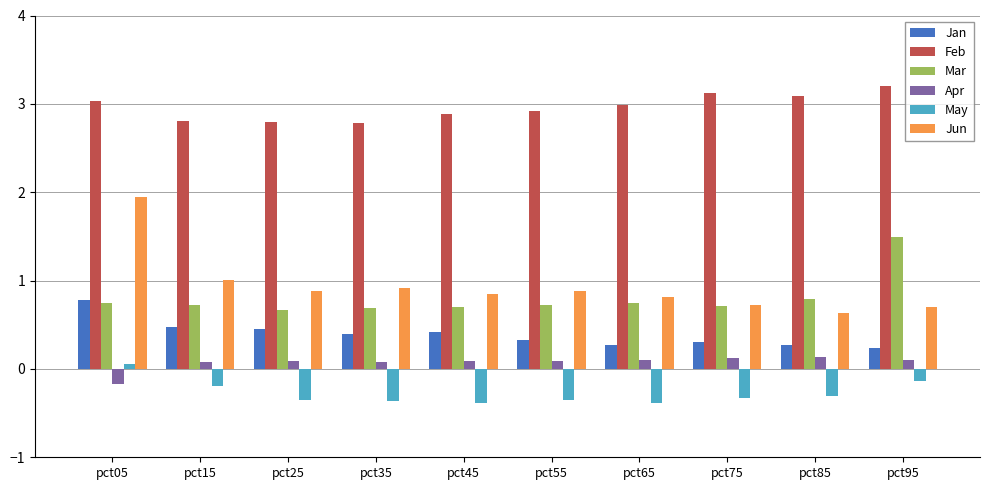

How many categories are shown in the chart?

10